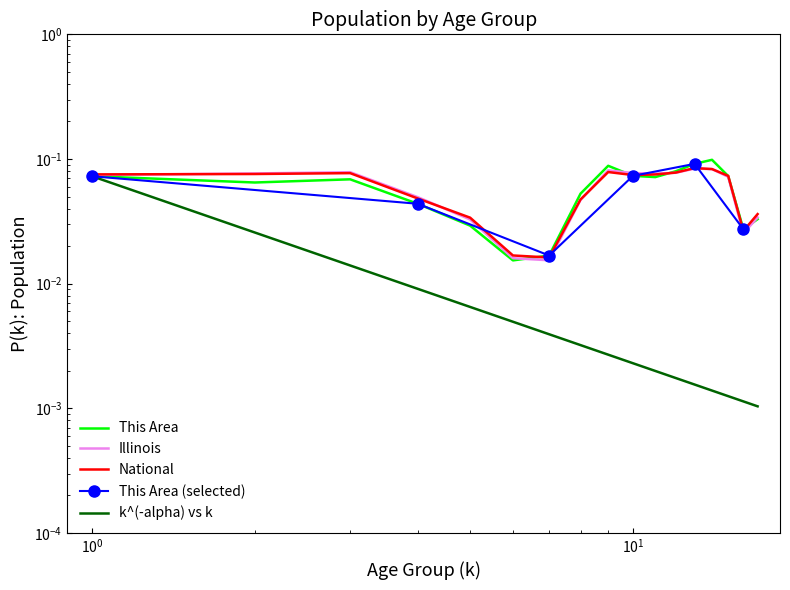

How many Illinois values are between 0 and 1?

17